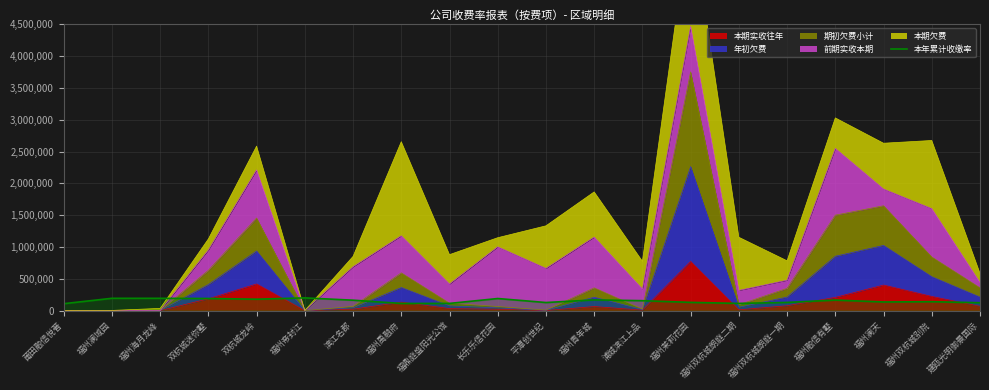

Reading right to left, transcribe all the data shown in this chart.

建瓯光明御景国际=124160.0	福州双杭城别院=140120.0	福州澜天=135860.0	福州融信有墅=165800.0	福州双杭城朗庭一期=128880.0	福州双杭城朗庭二期=113360.0	福州茉莉花园=129540.0	浦城滨江上品=156280.0	福州青年城=168580.0	平潭创世纪=127260.0	长乐乐信花园=190040.0	福鼎庭盛阳光公馆=113280.0	福州禹融府=112900.0	滨江名郡=163860.0	福州帝封江=200000.0	双杭城龙岭=179500.0	双杭城迷你墅=190540.0	福州海月龙峰=193320.0	福州澜域园=193700.0	莆田融信悦著=108980.0